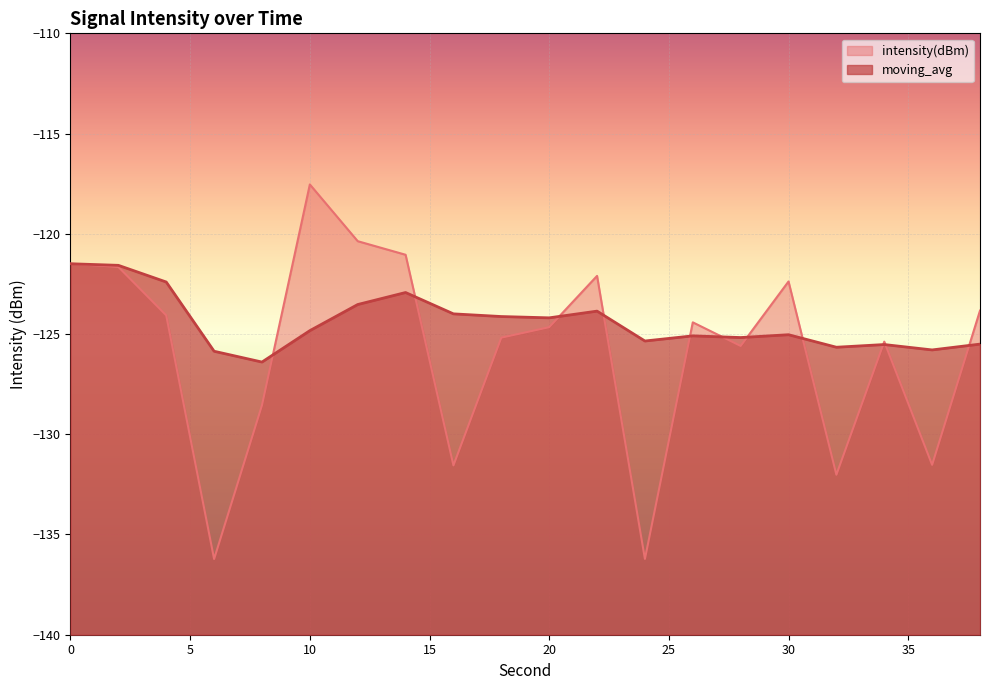

At 12, list the series in order from largest to smallest.

intensity(dBm), moving_avg